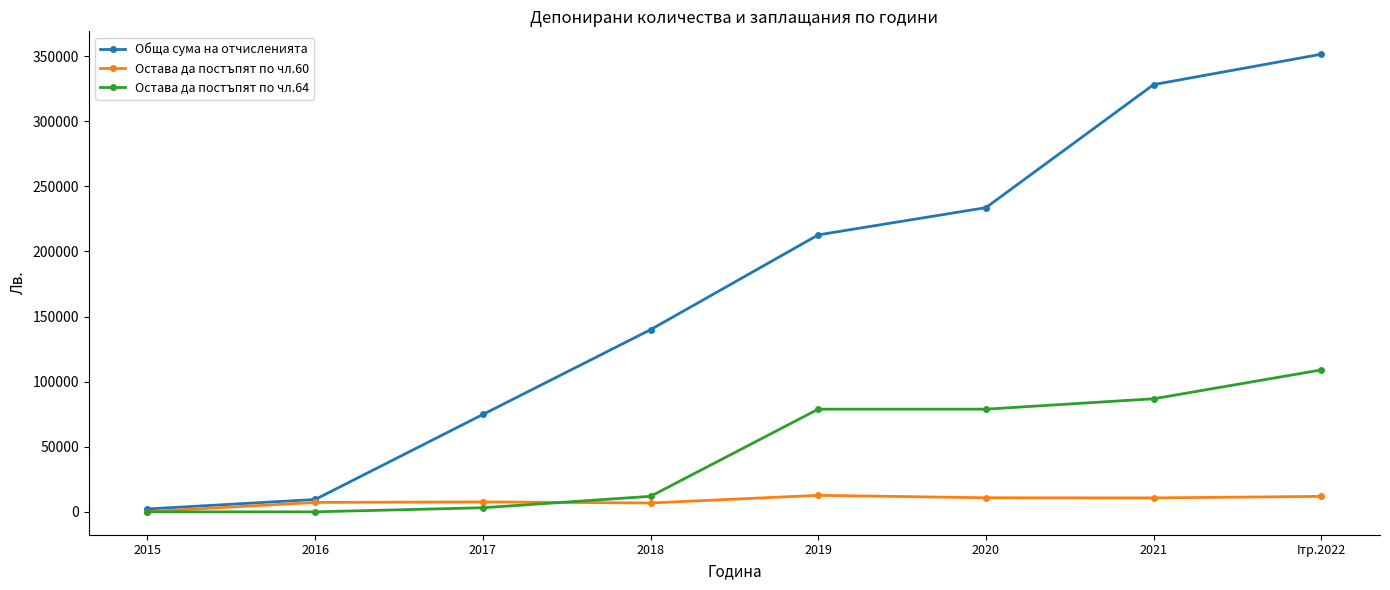

List the series in order of their peak value, highest first.

Обща сума на отчисленията, Остава да постъпят по чл.64, Остава да постъпят по чл.60